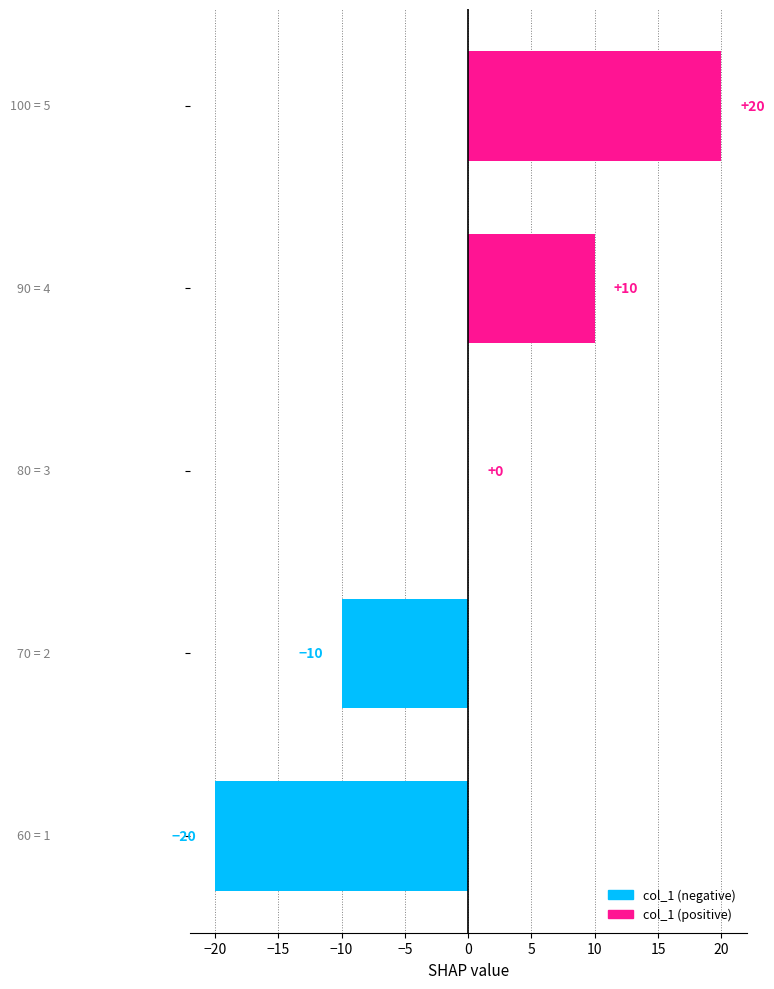

What is the greatest value displayed?

20